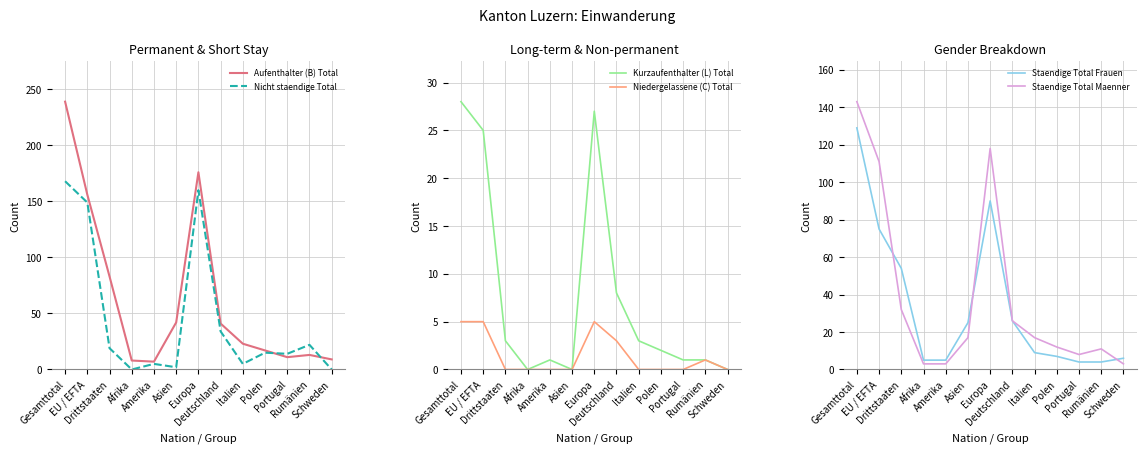

What is the minimum value for Staendige Total Maenner?

3